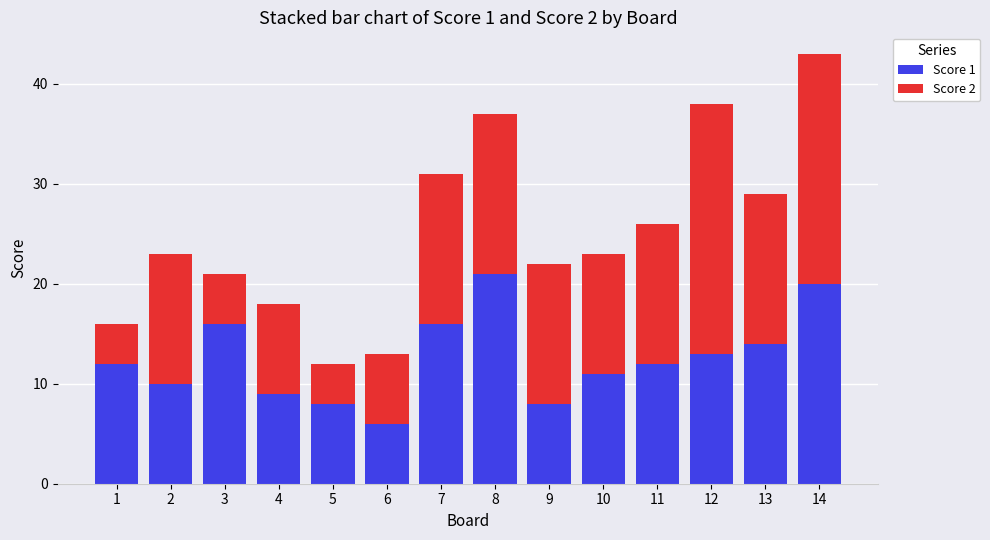

Reading left to right, transcribe the values for Score 1.

1=12	2=10	3=16	4=9	5=8	6=6	7=16	8=21	9=8	10=11	11=12	12=13	13=14	14=20